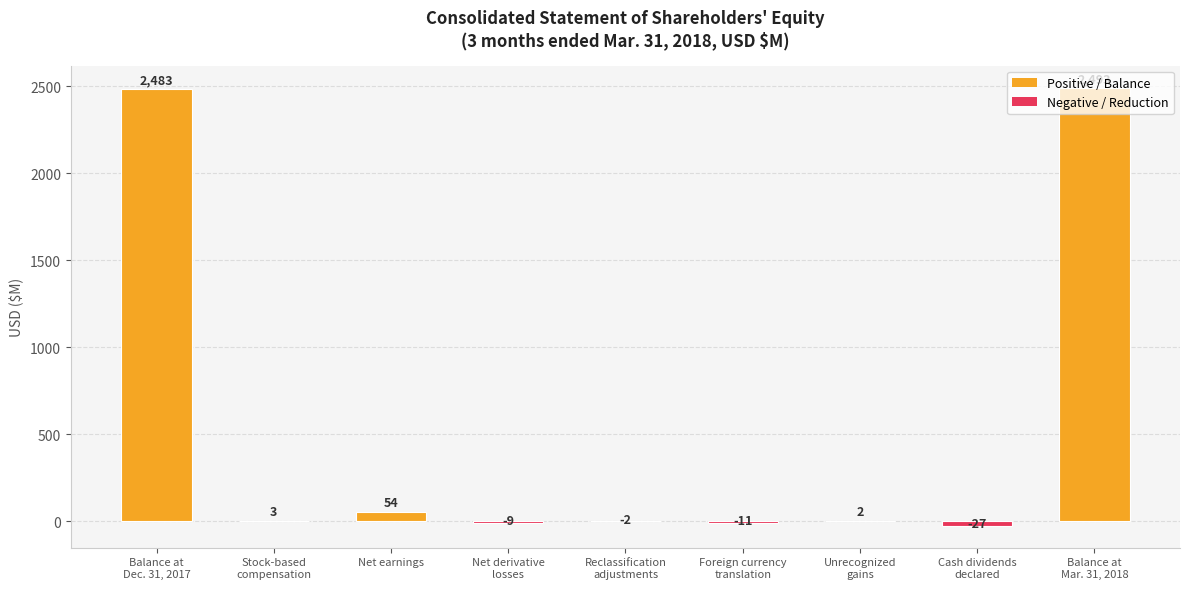

What is the approximate value at Foreign currency
translation?

-11